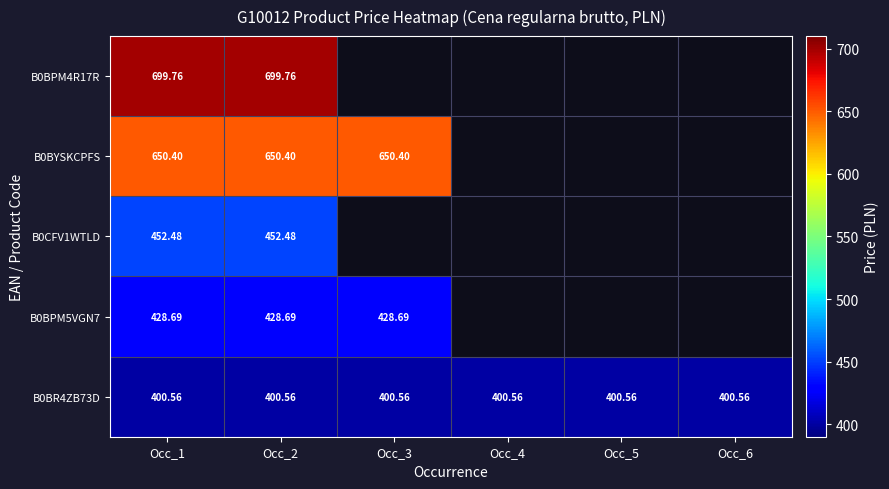

Rank the categories by B0BR4ZB73D value from highest to lowest.

Occ_1, Occ_2, Occ_3, Occ_4, Occ_5, Occ_6